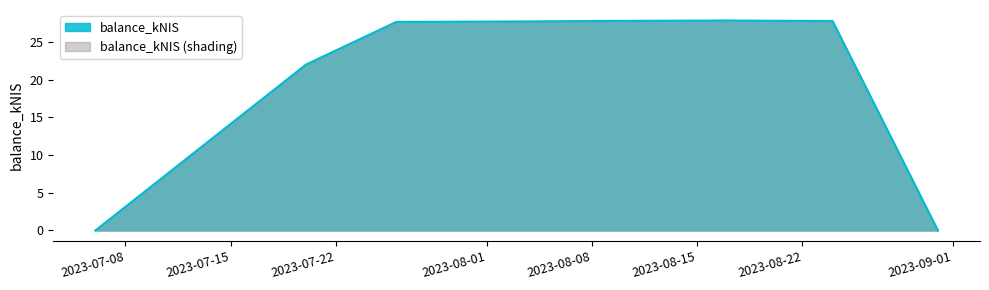

What position from the left is 2023-07-06?

1